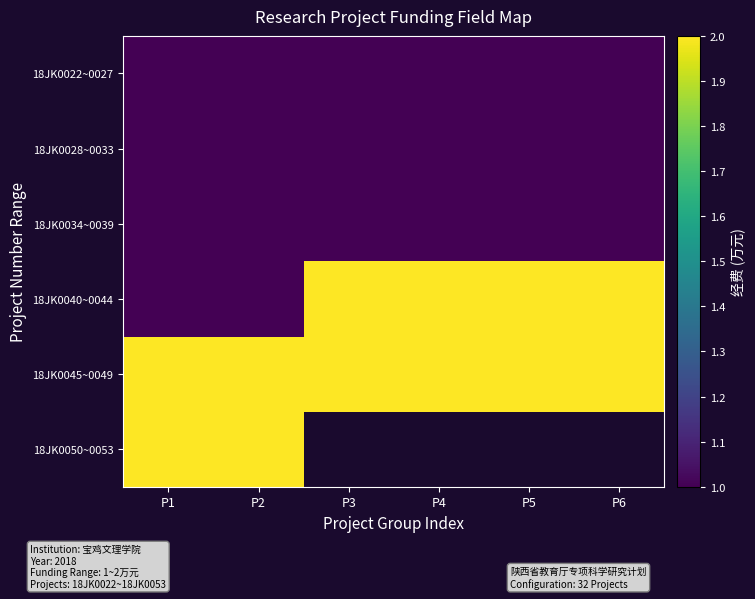

At which label does 18JK0050~0053 reach its peak?

P1